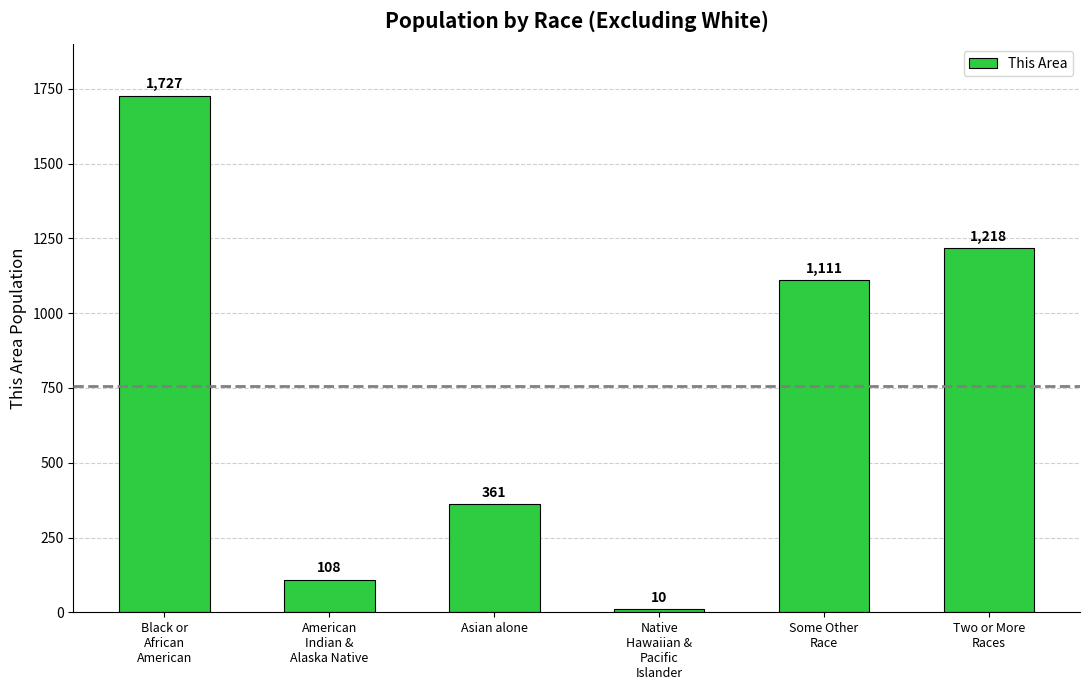

True or false: the data shows 10 at Native
Hawaiian &
Pacific
Islander.

True